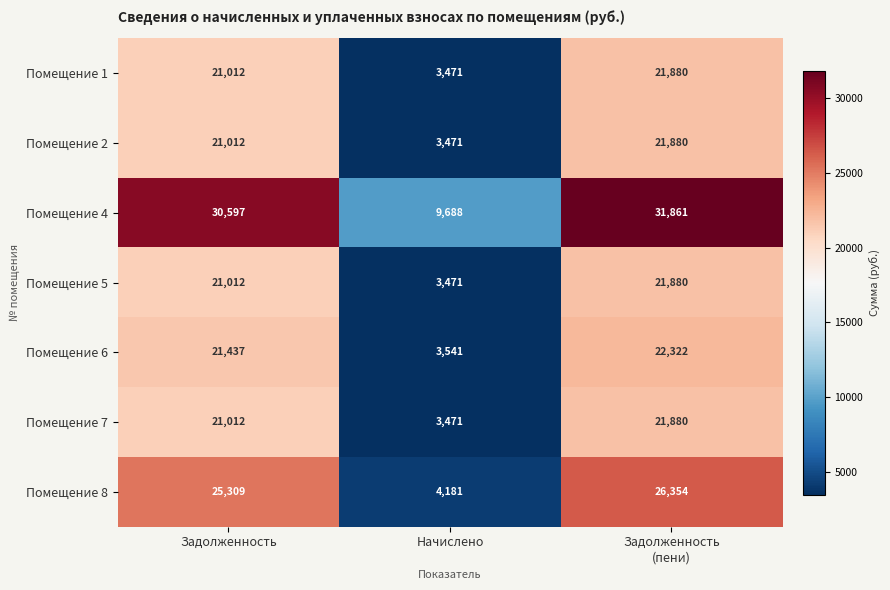

At which category is the sum across all series the highest?

Задолженность
(пени)